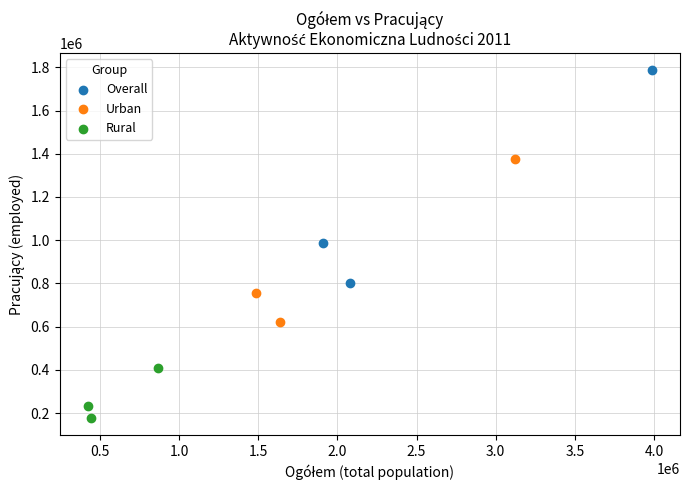

What are all the series names shown in the legend?

Overall, Urban, Rural